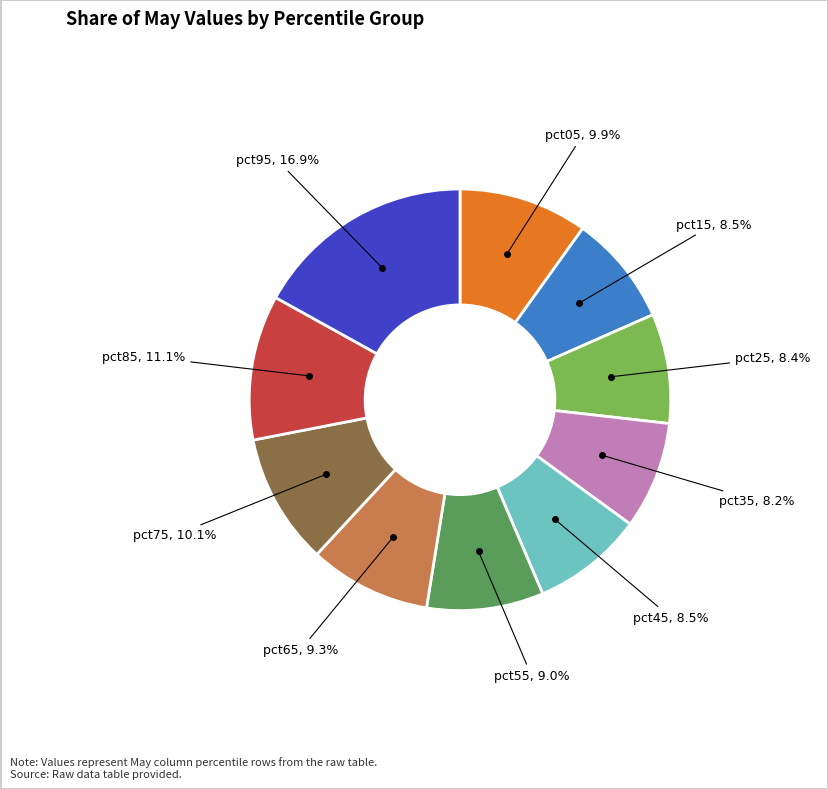

Does any single category account for the majority?

No